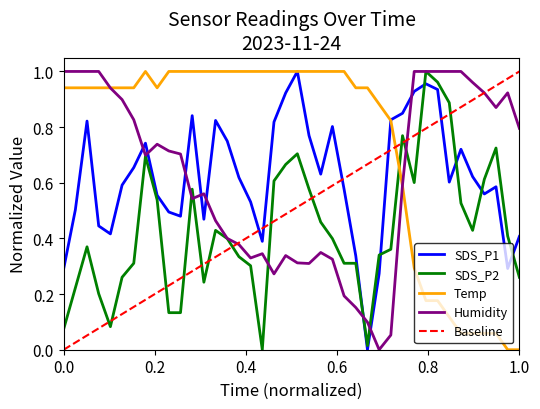

Is it true that SDS_P1 equals 0.5 at 0.0?

False